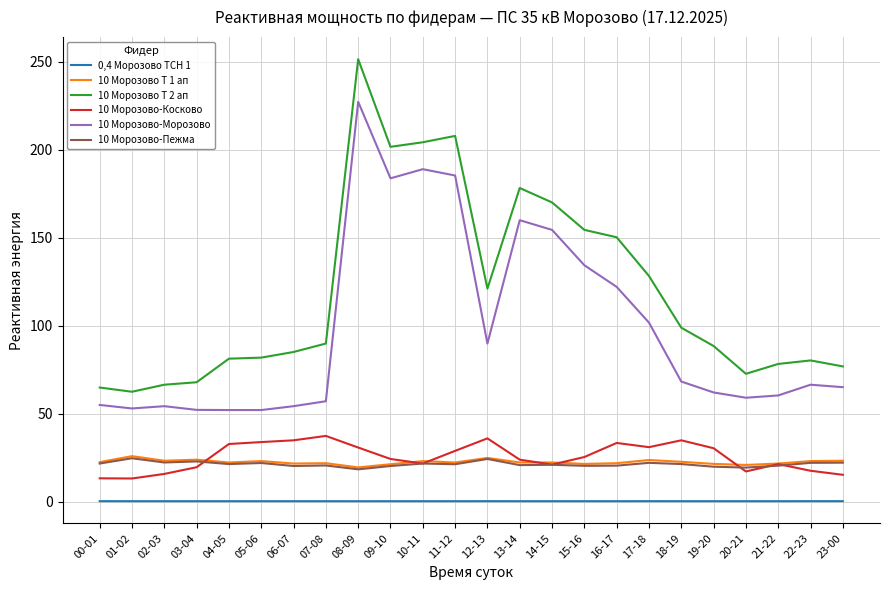

Where is 10 Морозово-Морозово nearest to the value 139?

15-16